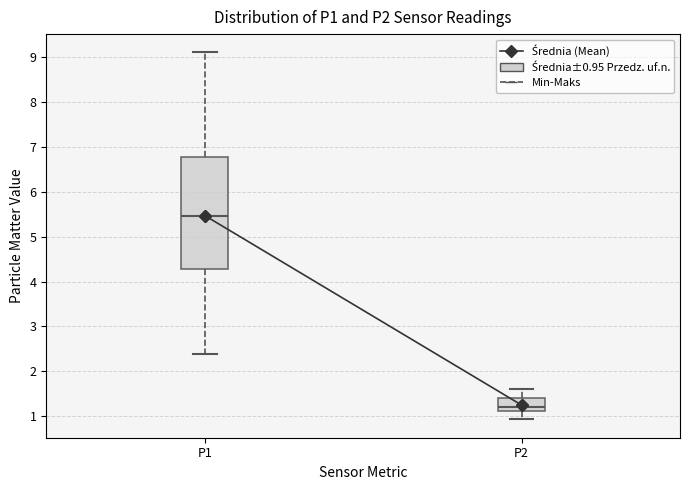

Reading left to right, transcribe this box plot: for each box, give where its median line is, the range the box spans, and where its two whiskers end, as read against the y-axis. The values are not printed on the chart, so give them approximately, as read against the axis.

P1: median 5.5, box 4.3 to 6.8, whiskers 2.4 to 9.1
P2: median 1.2, box 1.1 to 1.4, whiskers 0.9 to 1.6